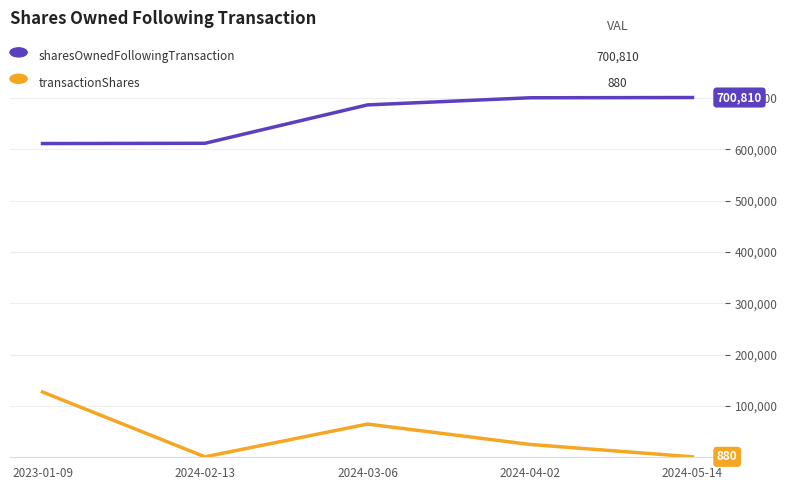

What is the greatest value displayed?

700810